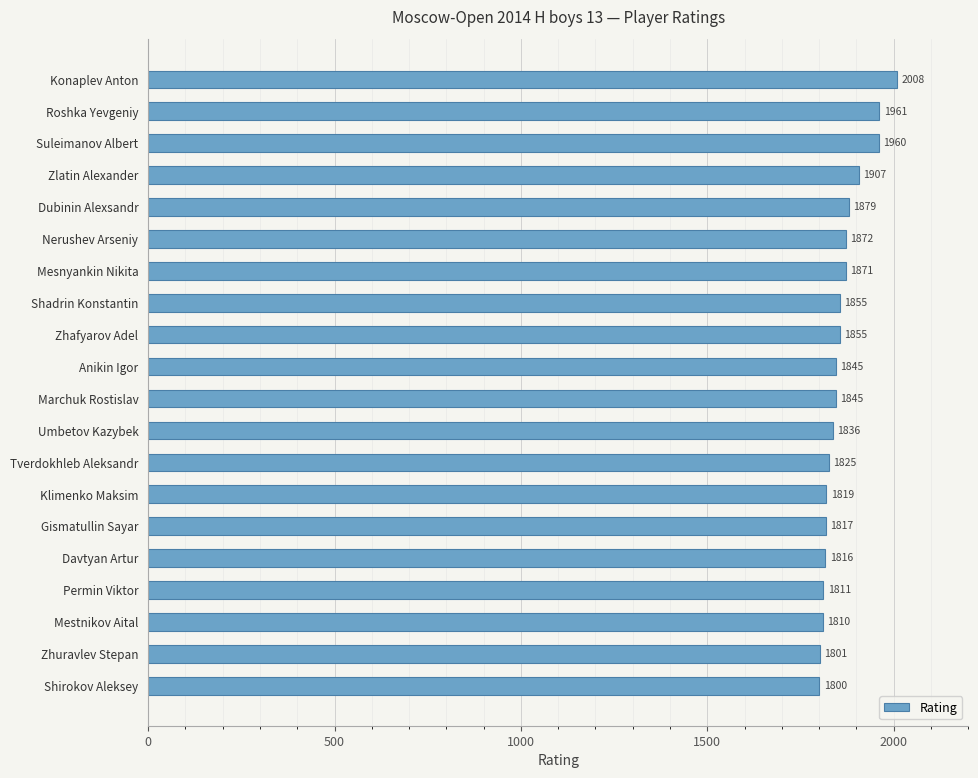

At which label is the value closest to 1904?

Zlatin Alexander